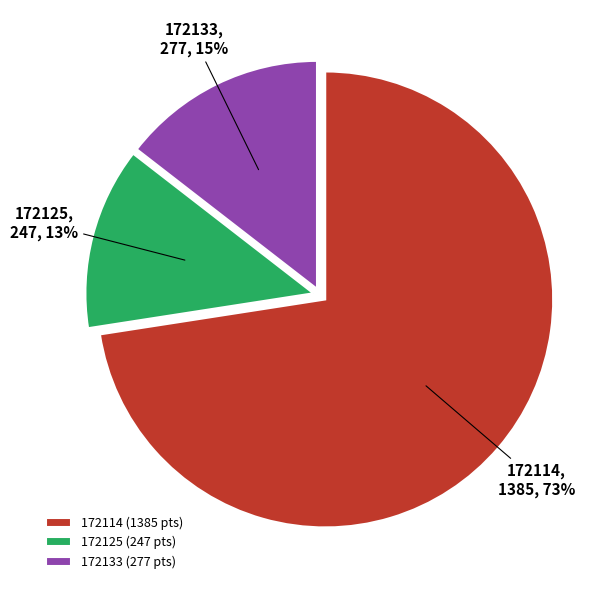

To the nearest percent, what portion does 172125 represent?

13%